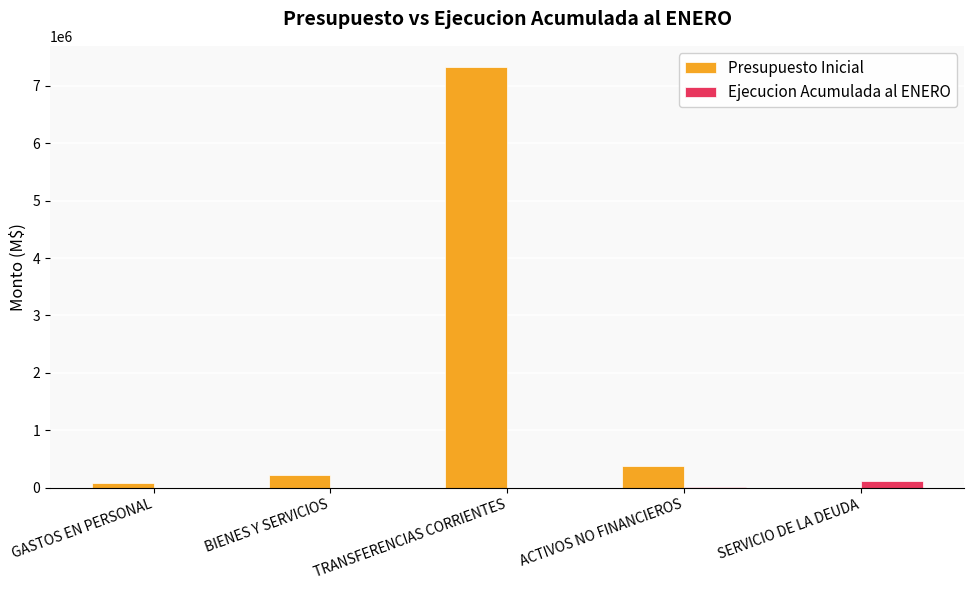

Which label corresponds to the largest value in the chart?

TRANSFERENCIAS CORRIENTES